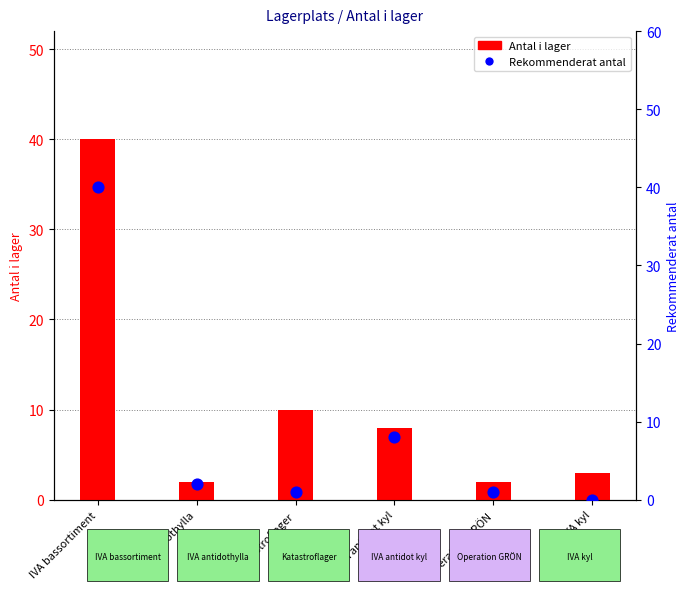

At how many categories does at least one series exceed 10?

1